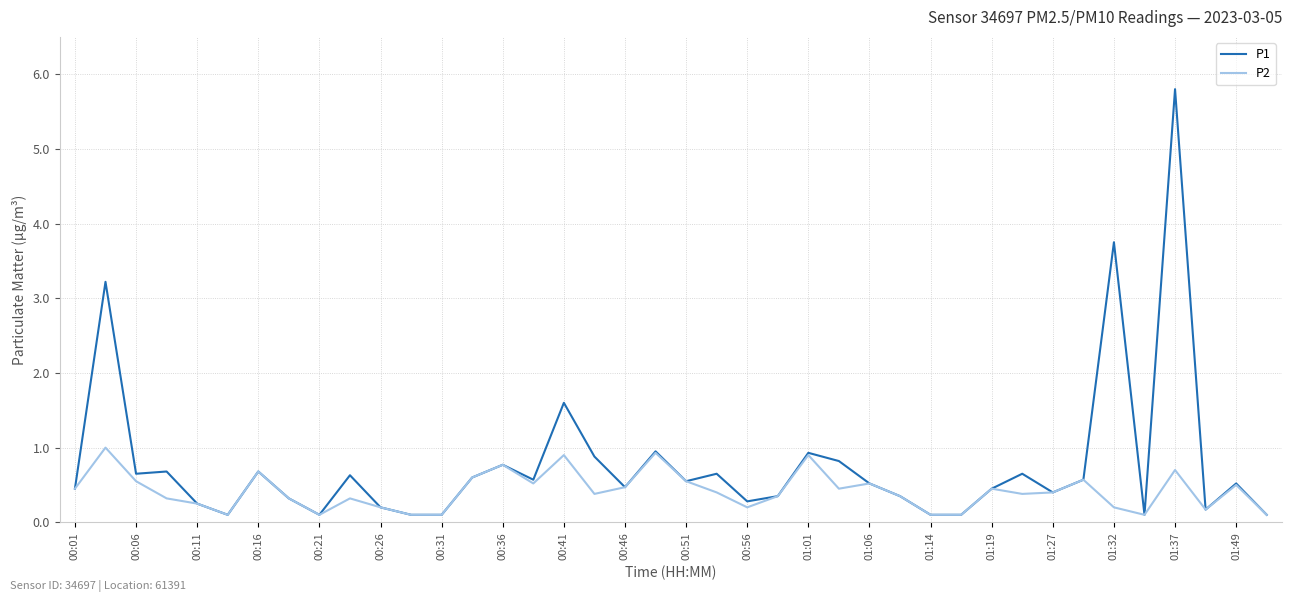

Which series has the largest total across all categories?

P1